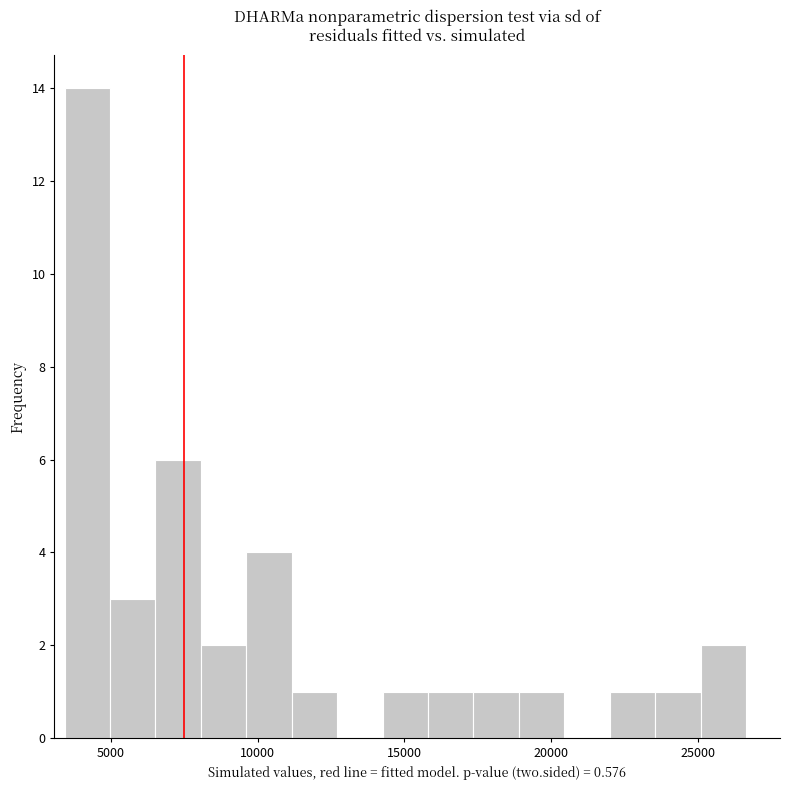

Around what value on the x-axis is the tallest bar? Give the approximate position of its centre, as read against the axis.

4000